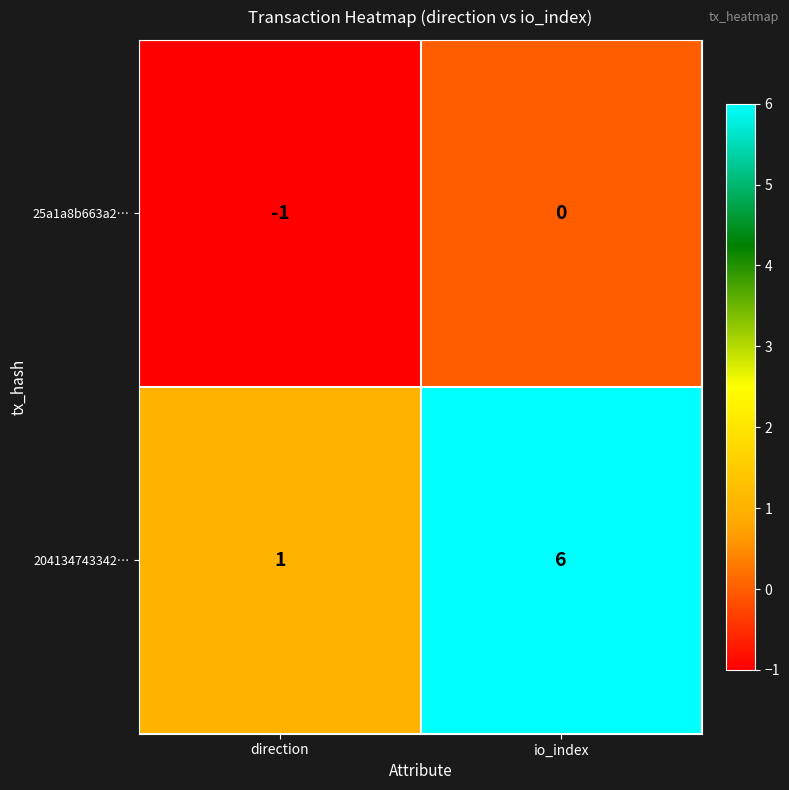

Rank the series by their average value, from lowest to highest.

25a1a8b663a2…, 204134743342…